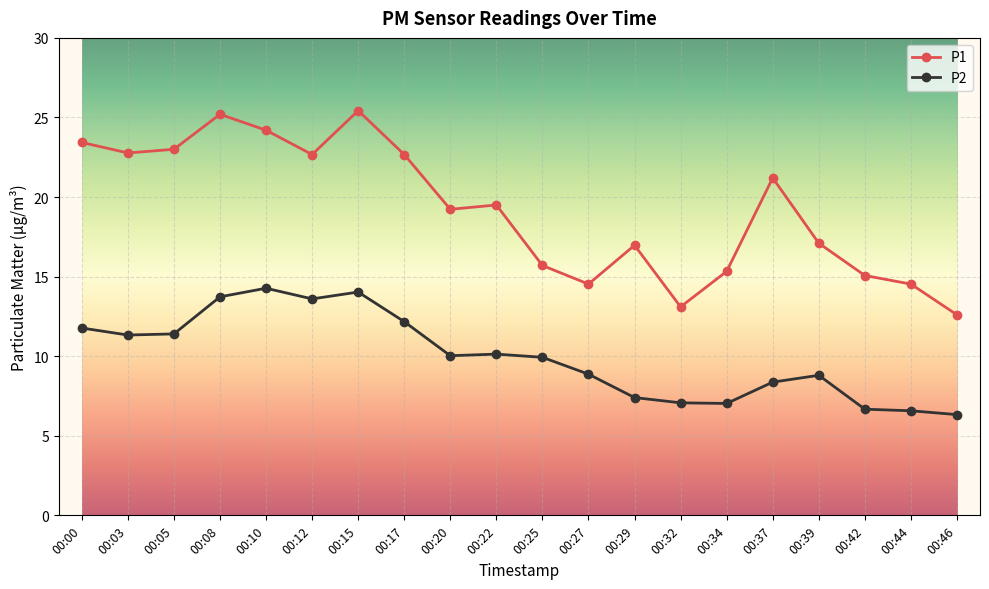

What is the greatest value displayed?

25.4